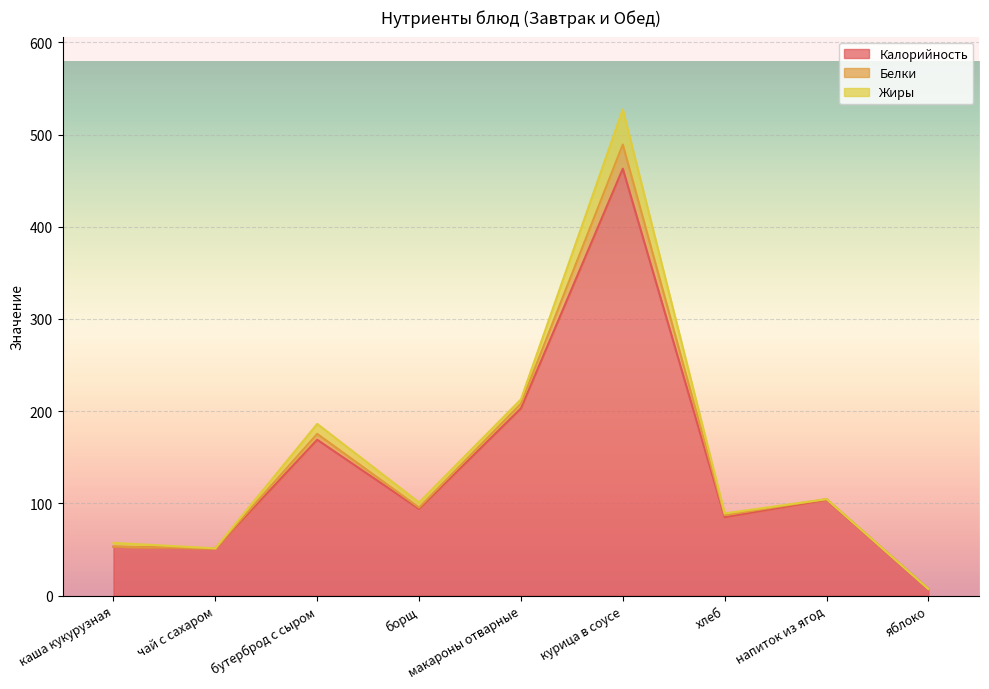

Reading right to left, list all the values displayed in this chart.

Калорийность: 7.0	104.0	85.0	463.0	203.0	94.0	169.0	51.0	53.0
Белки: 0.1	0.6	2.2	26.2	5.1	1.5	6.4	0.2	0.0
Жиры: 0.1	0.0	2.0	38.0	4.7	5.5	10.8	0.0	4.2